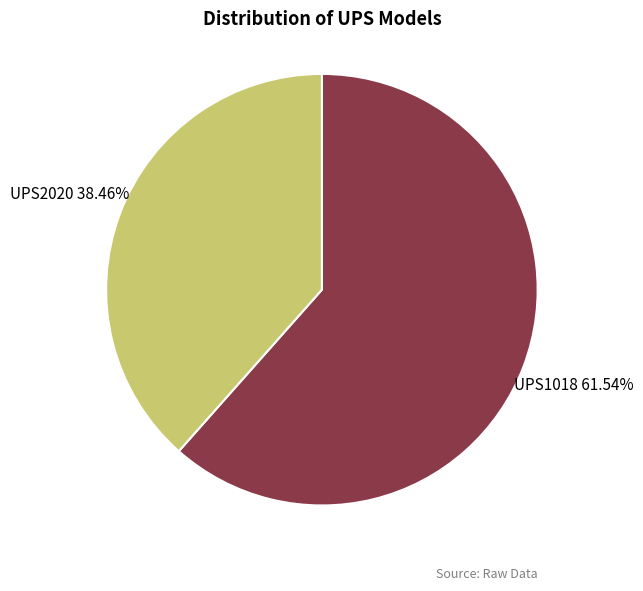

Is there any slice that represents more than half of the pie?

Yes